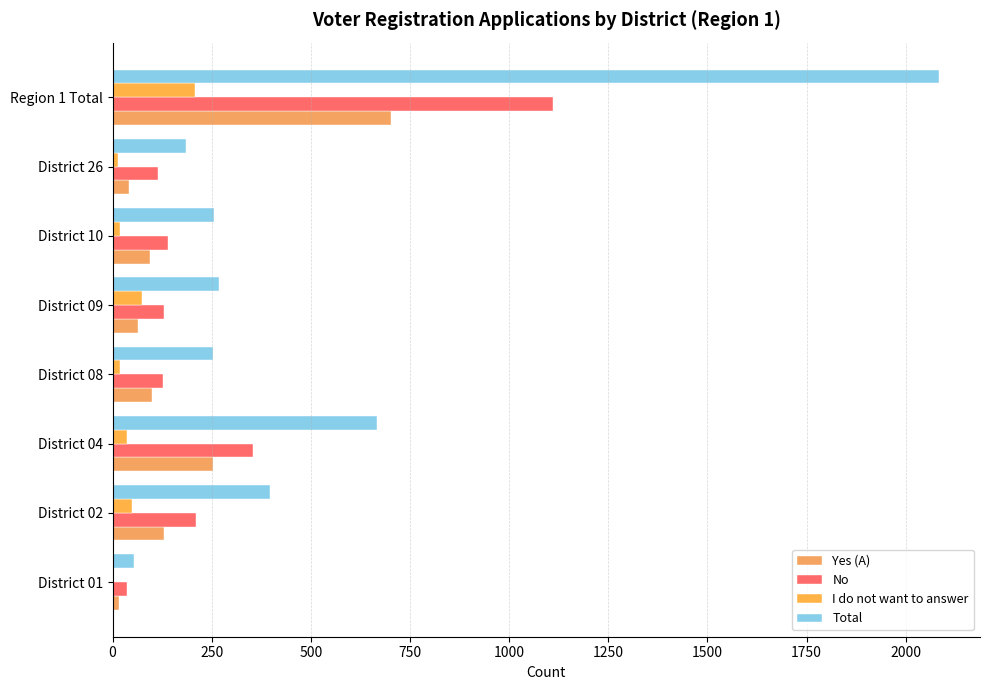

How many groups of bars are there?

8